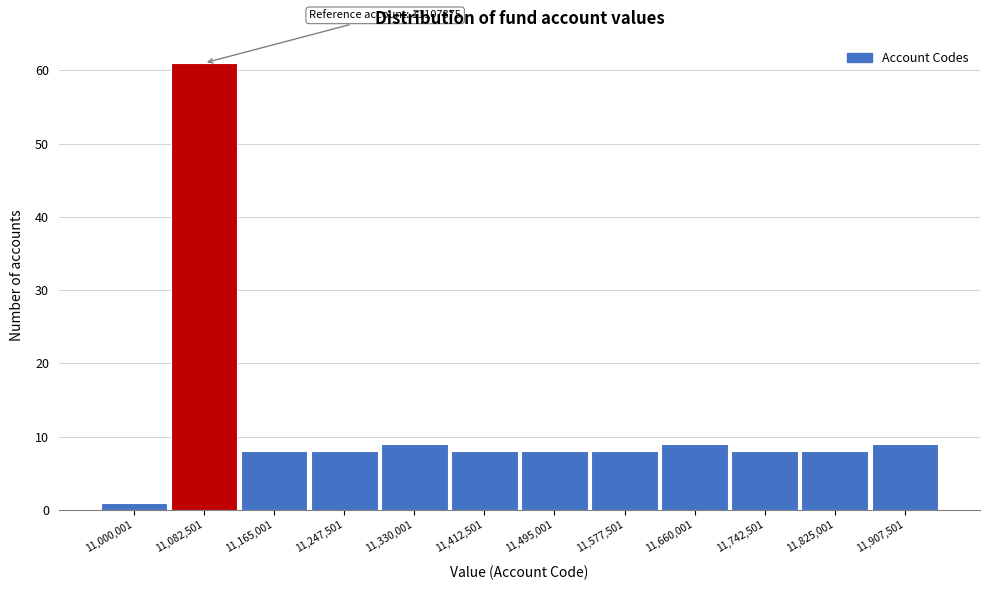

Reading left to right, what are all the values shown in this chart?

1	61	8	8	9	8	8	8	9	8	8	9